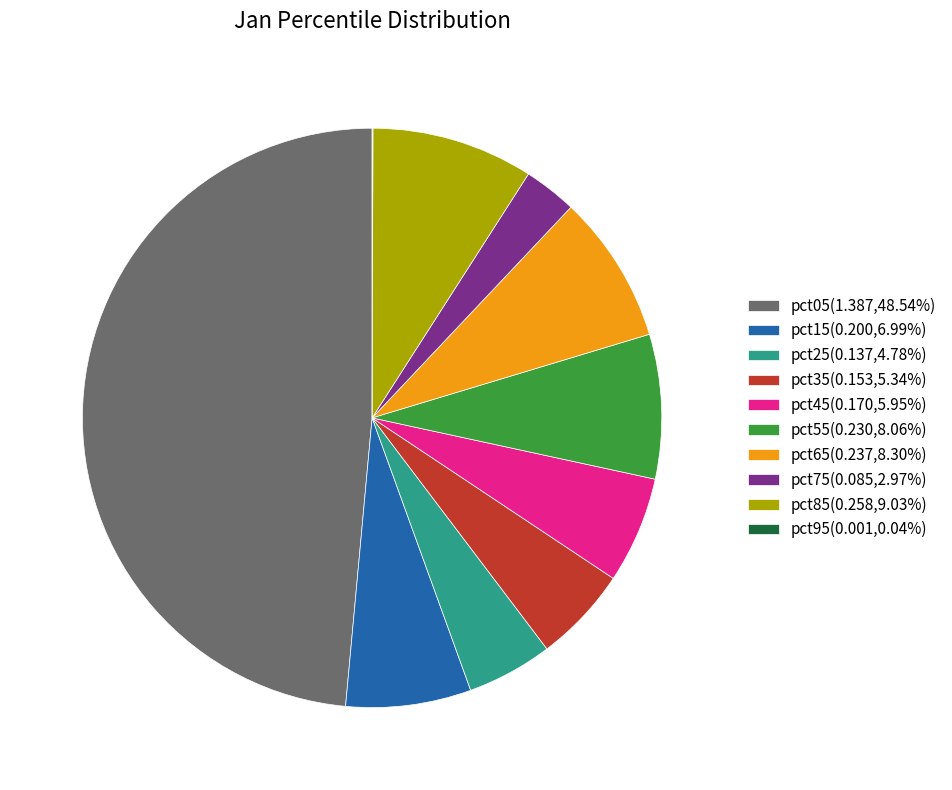

Between pct75 and pct45, which is larger?

pct45